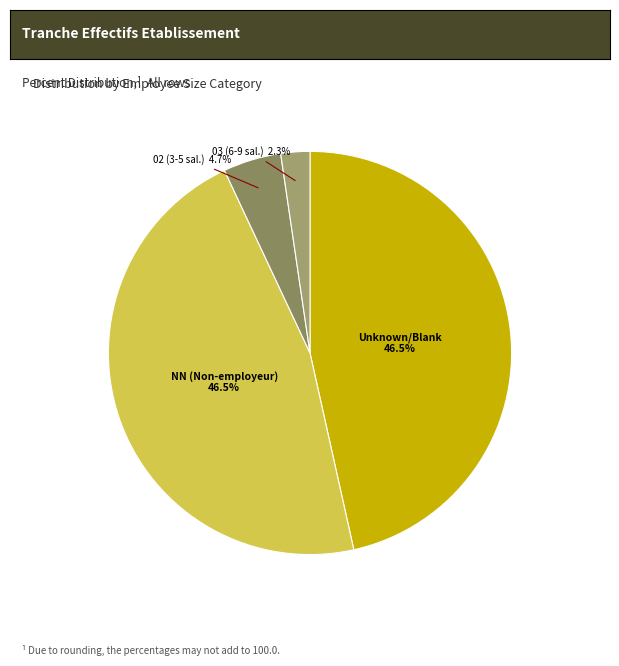

Count the number of slices in the pie.

4